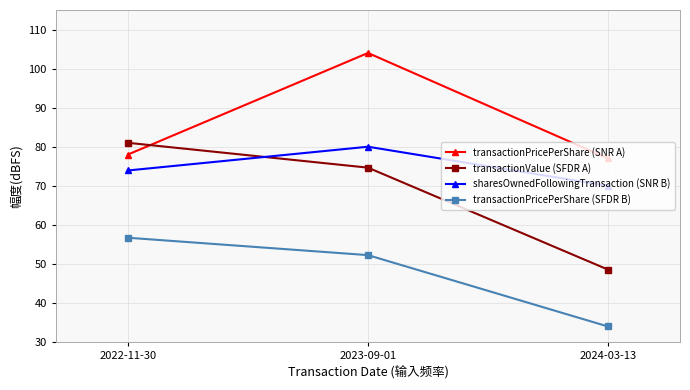

The transactionValue (SFDR A) series shows 48.5 at 2024-03-13. True or false?

True